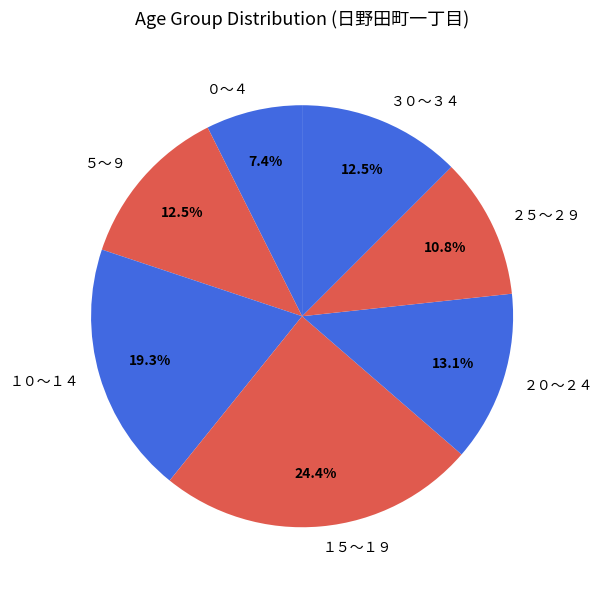

True or false: ３０～３４ accounts for 22% of the total.

False